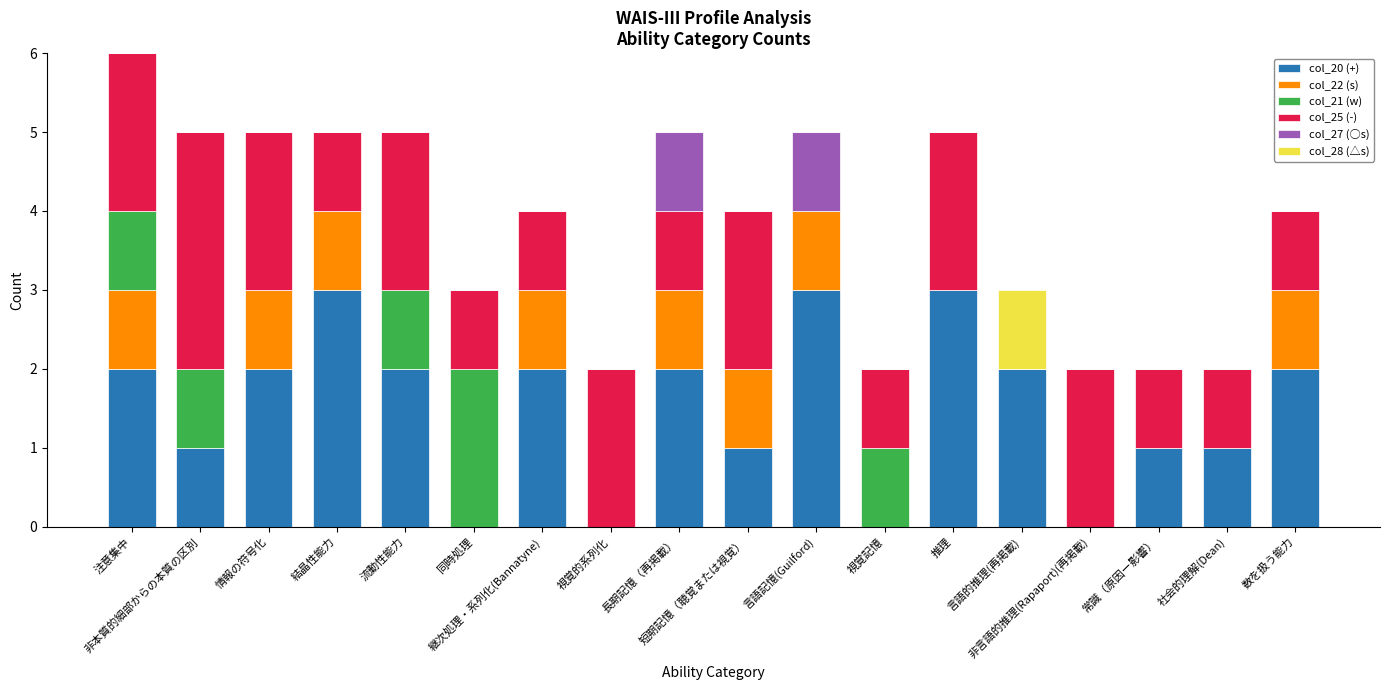

How many data points does each series have?

18